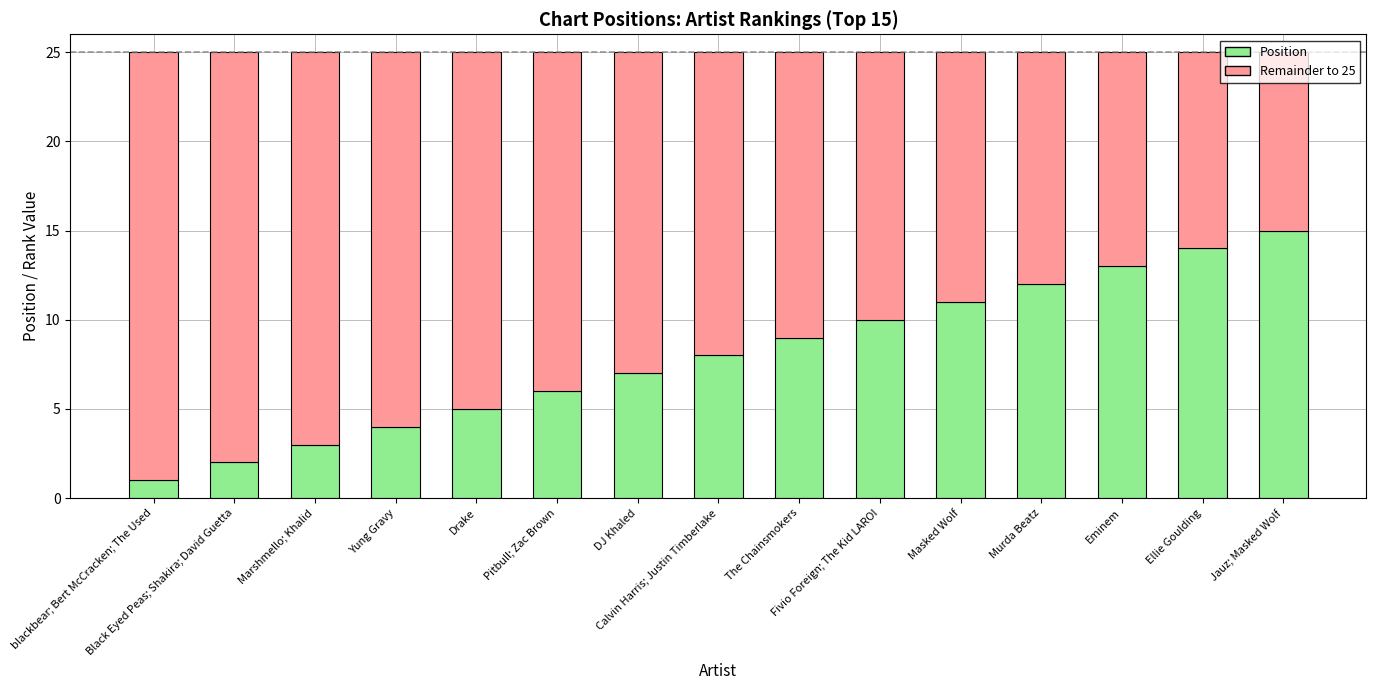

What is the difference between the maximum and minimum values in the Position series?

14